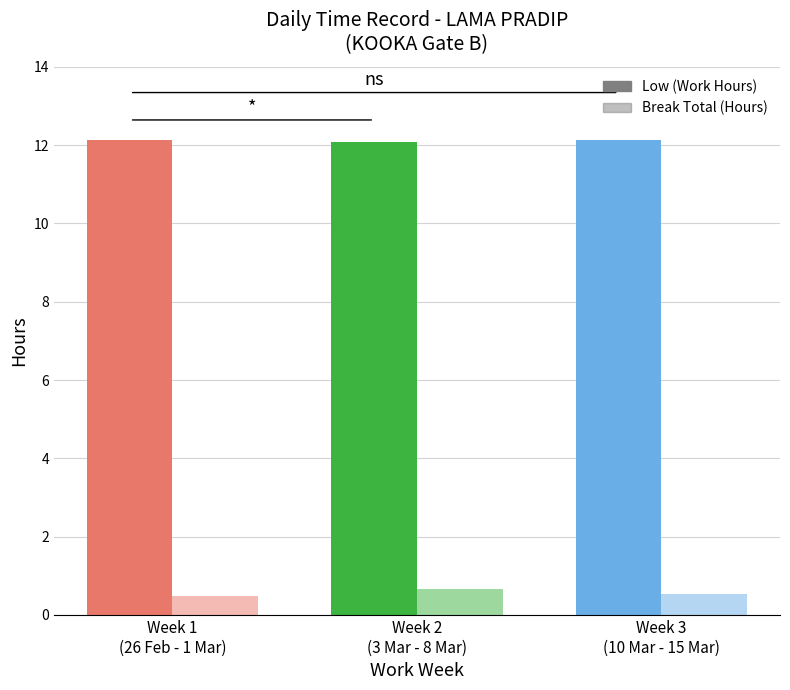

What position from the left is Week 2
(3 Mar - 8 Mar)?

2